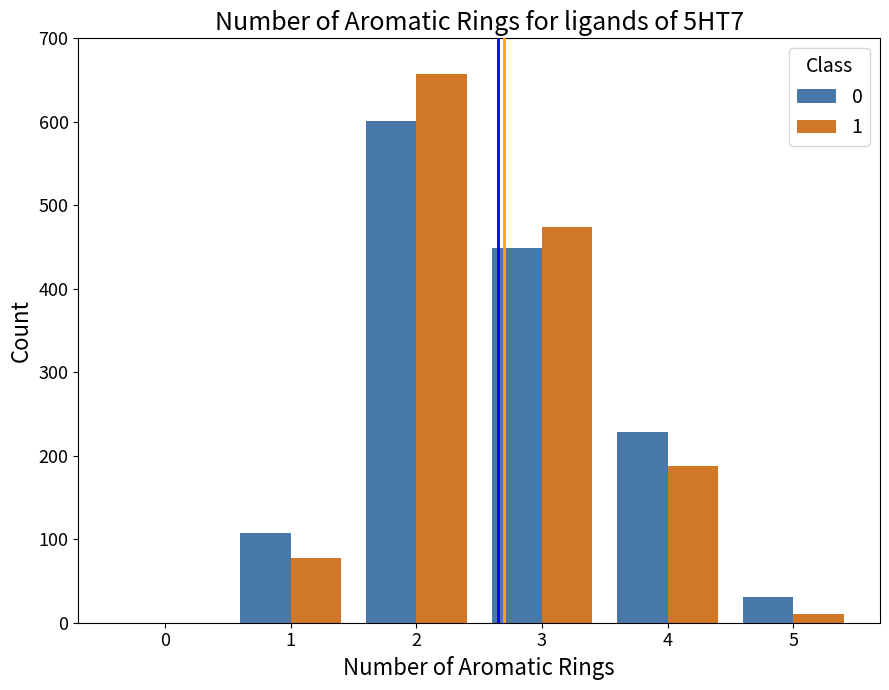

Is it true that 0 equals -420 at 0?

False